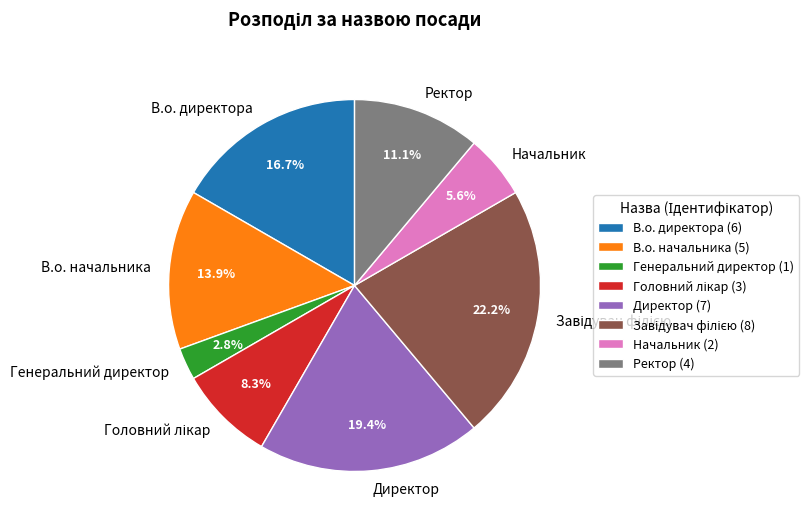

How many slices are in this pie chart?

8